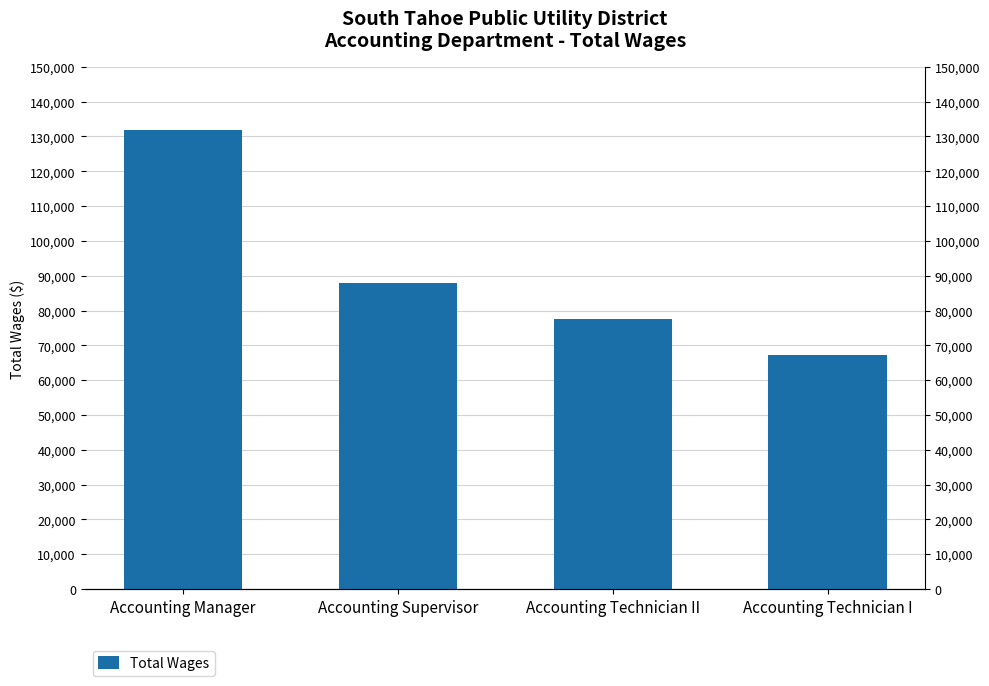

Is it true that the value at Accounting Technician I is 67078?

True